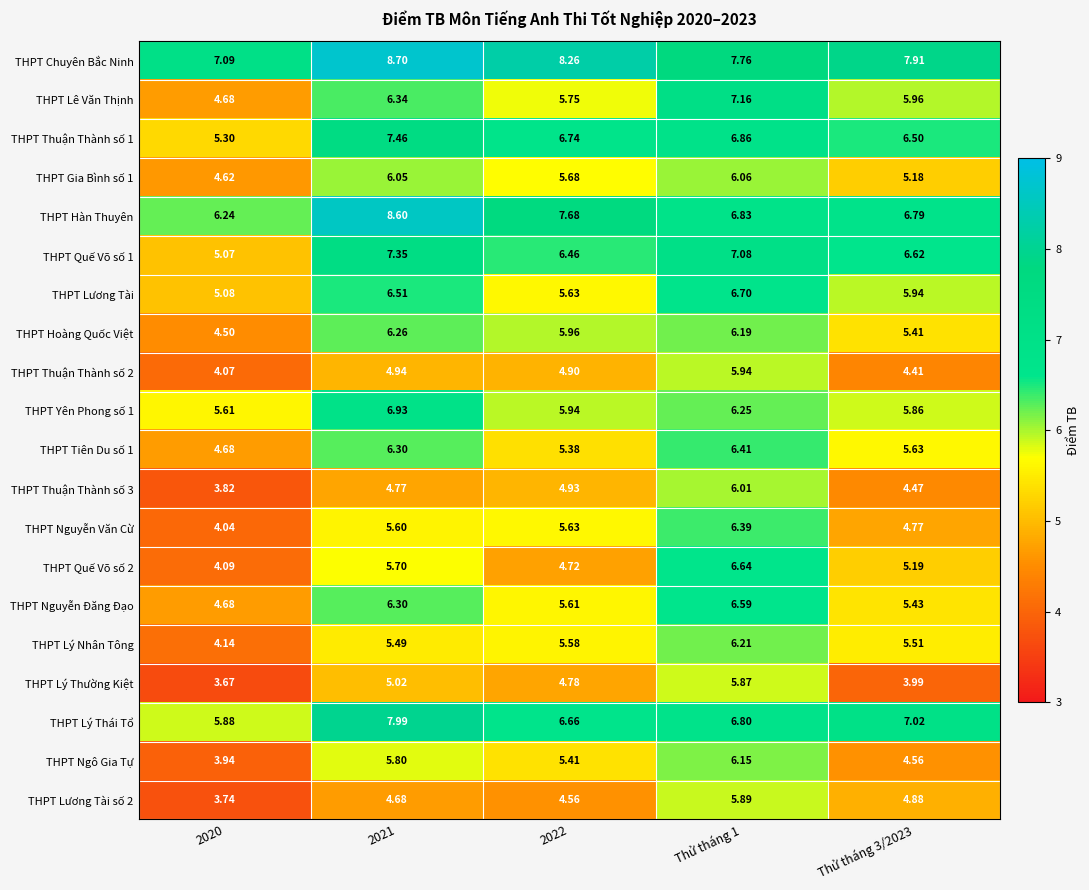

How many values in the THPT Lý Thái Tổ series are below 6?

1